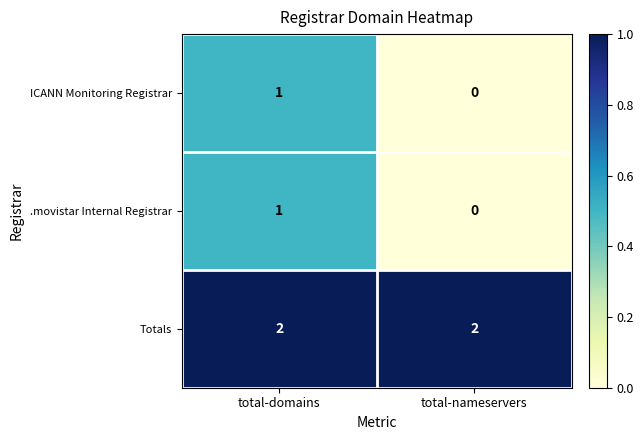

What is the maximum value shown in the chart?

2